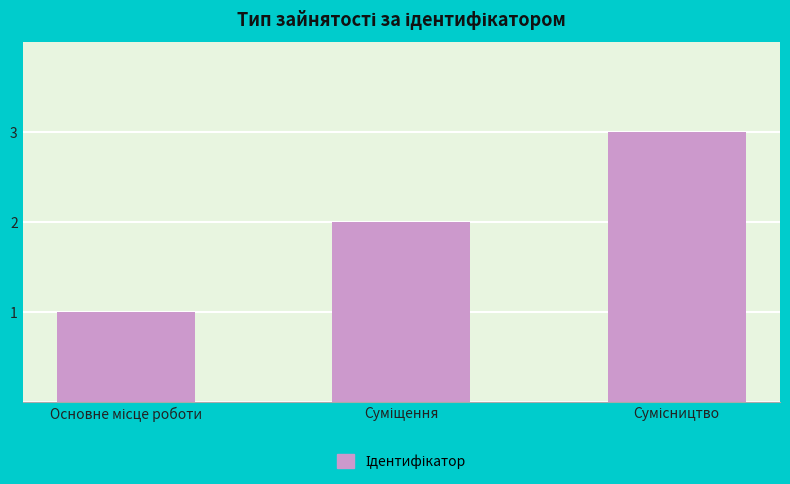

What is the sum of all values?

6